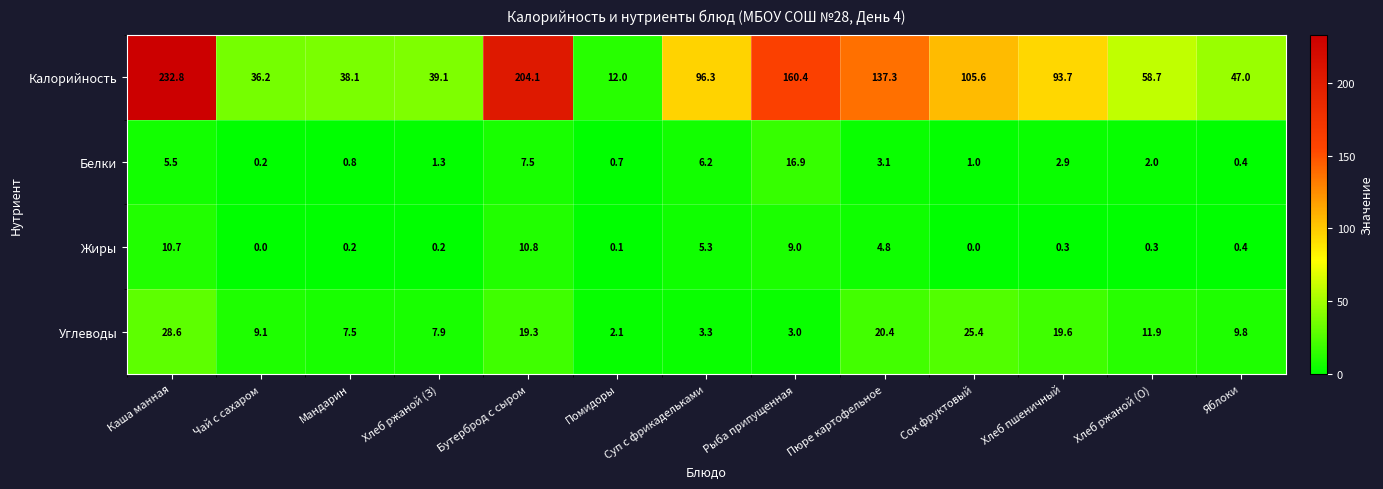

What is the difference between the Жиры values at Хлеб ржаной (З) and Суп с фрикадельками?

5.1